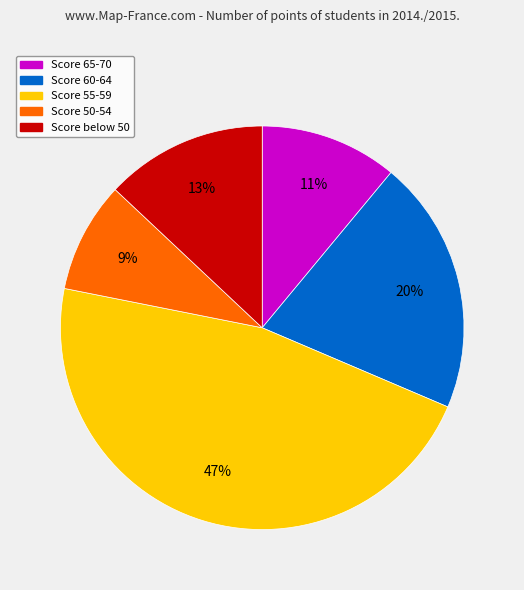

To the nearest percent, what percentage of the pie is Score 50-54?

9%